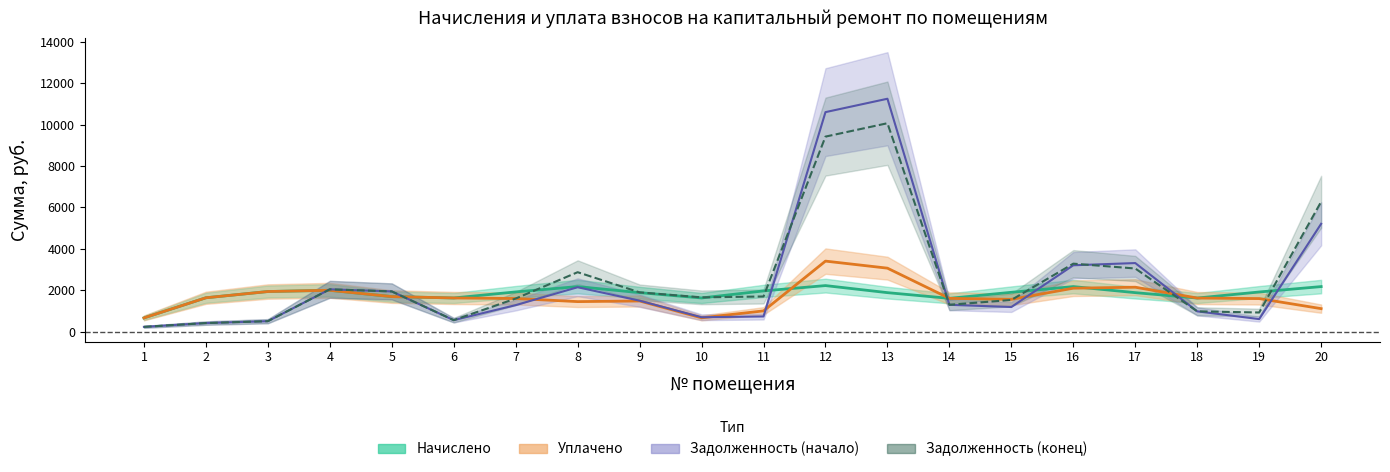

Does the chart display data point markers on the line(s)?

No